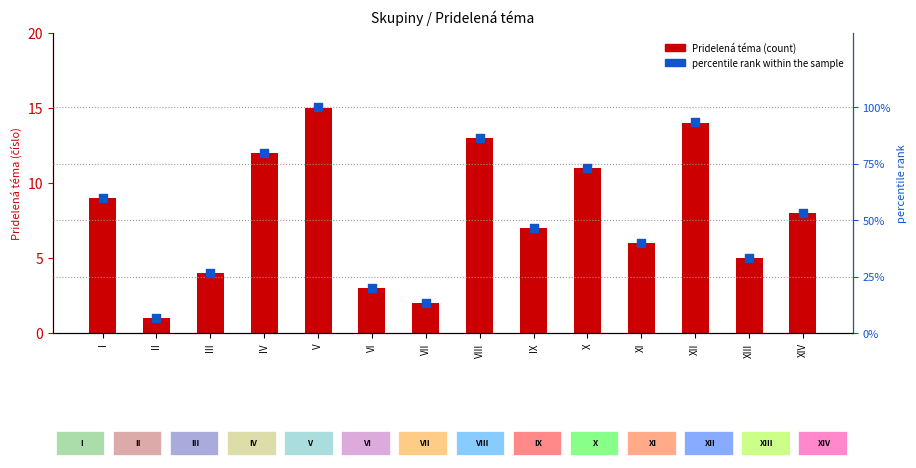

At which category is the sum across all series the highest?

V